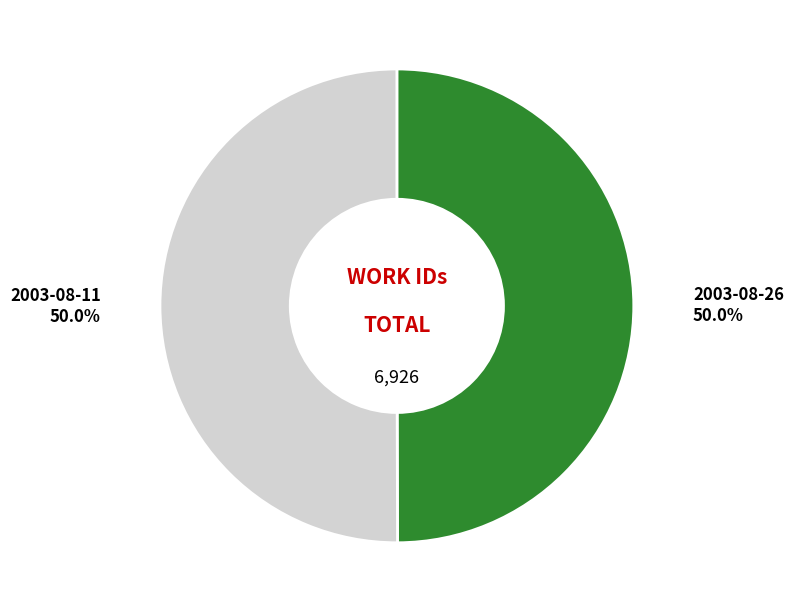

To the nearest percent, what is the average slice percentage?

50%